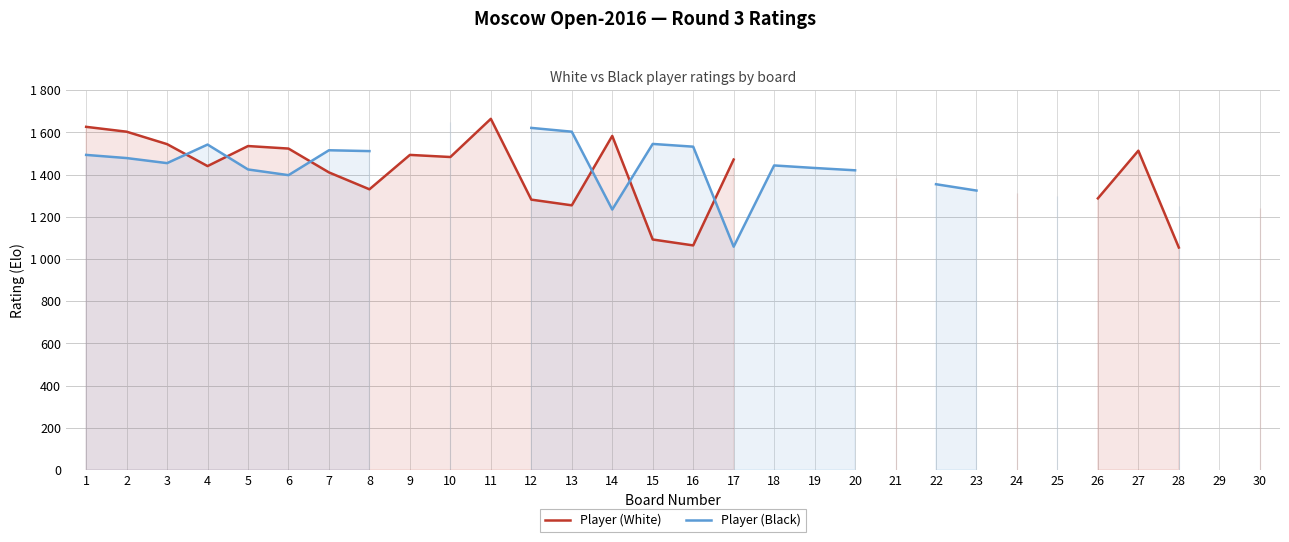

Is the value of Player (Black) at 4 greater than the value of Player (White) at 22?

No